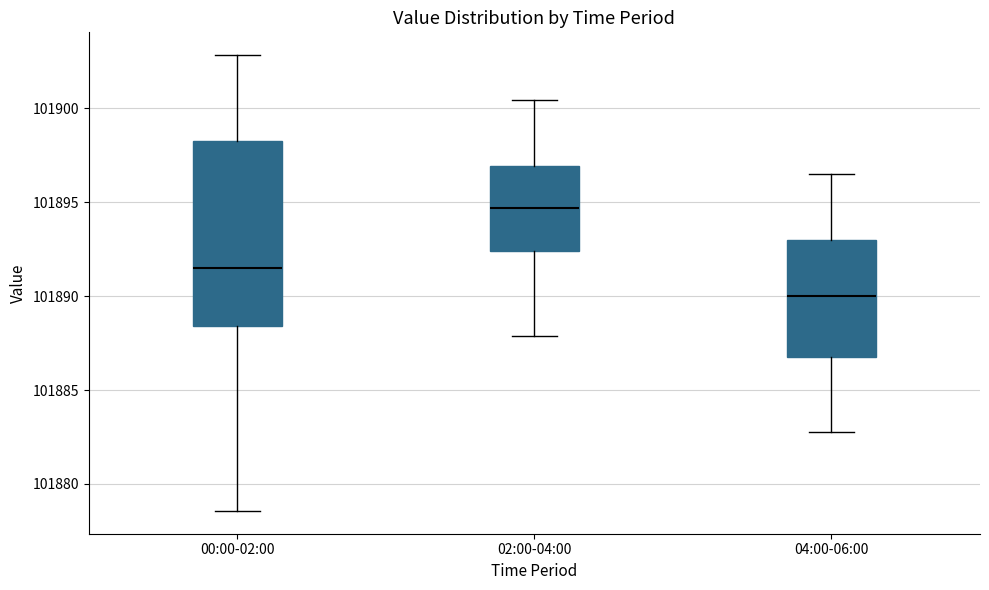

Reading left to right, transcribe this box plot: for each box, give where its median line is, the range the box spans, and where its two whiskers end, as read against the y-axis. The values are not printed on the chart, so give them approximately, as read against the axis.

00:00-02:00: median 101891.5, box 101888.5 to 101898.5, whiskers 101878.5 to 101903.0
02:00-04:00: median 101894.5, box 101892.5 to 101897.0, whiskers 101888.0 to 101900.5
04:00-06:00: median 101890.0, box 101887.0 to 101893.0, whiskers 101883.0 to 101896.5